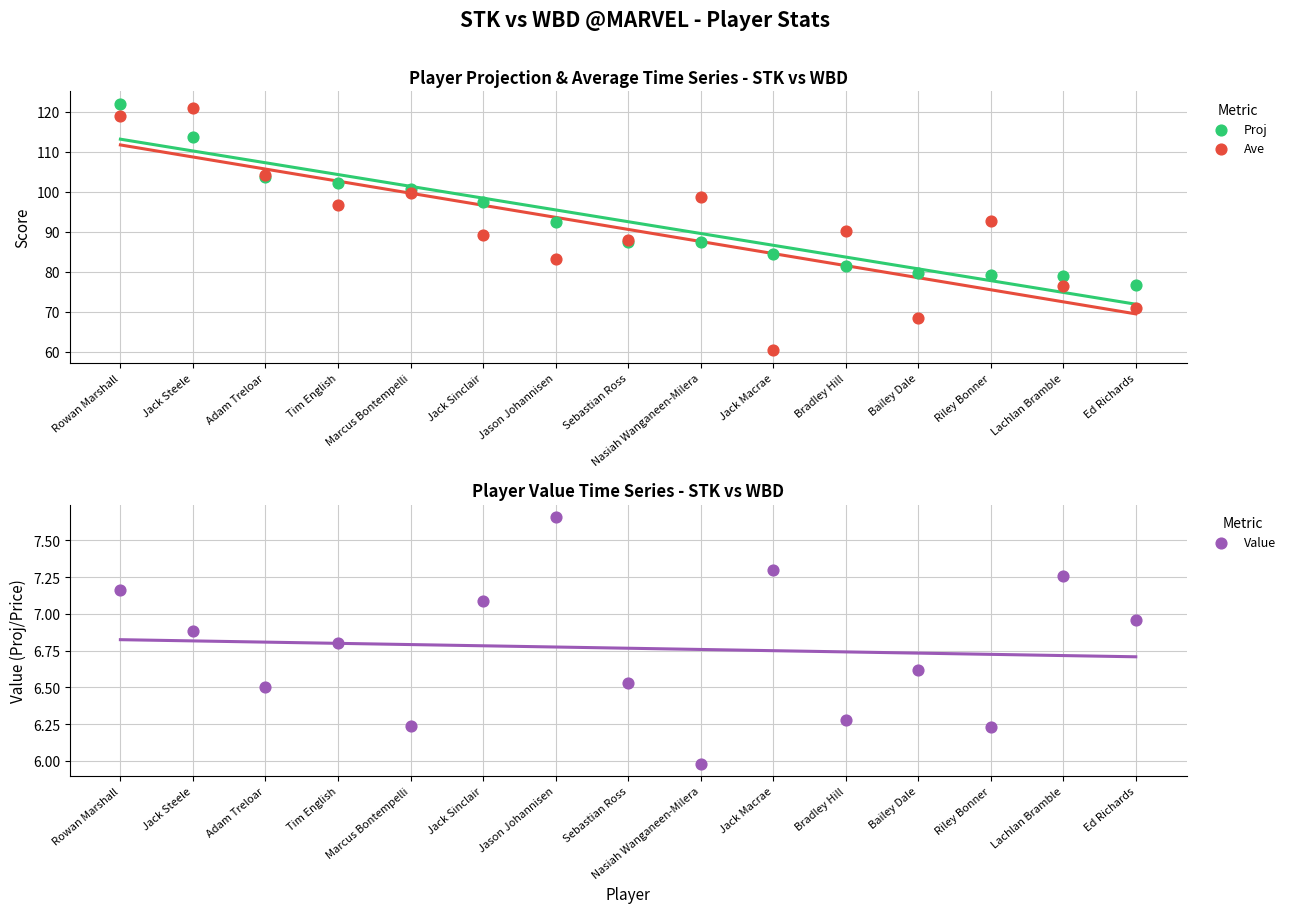

Which series contains the highest Y value?

Proj